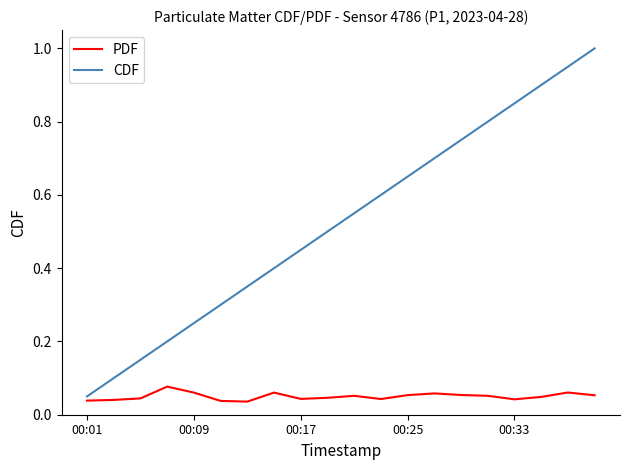

Which series has the largest range (max minus min)?

CDF